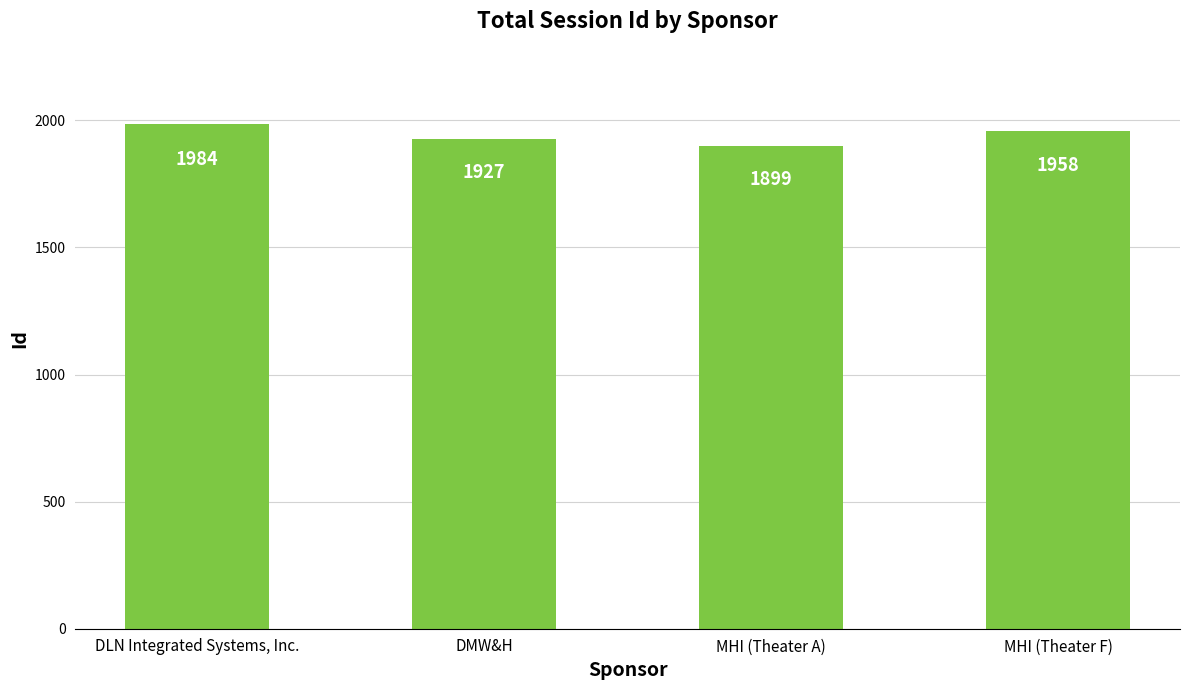

Which label corresponds to the largest value in the chart?

DLN Integrated Systems, Inc.